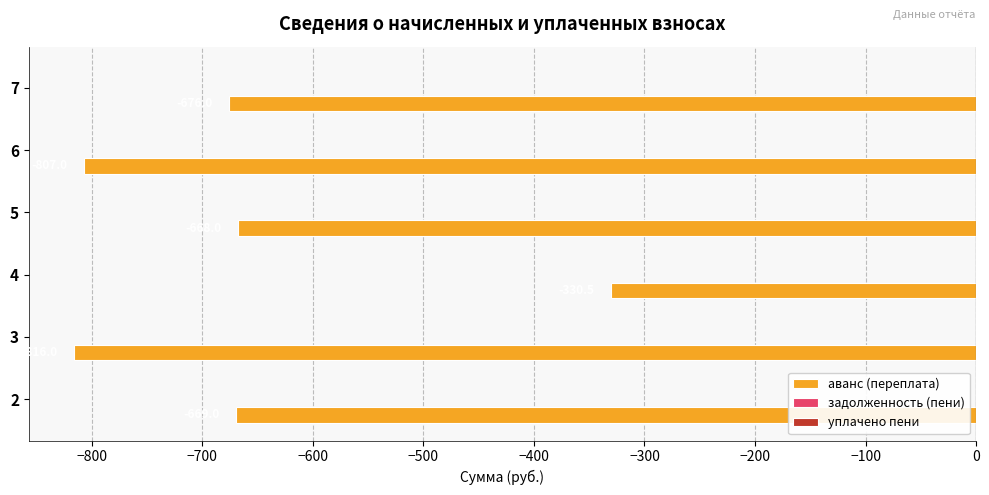

Which has a higher value, 6 or 5?

5